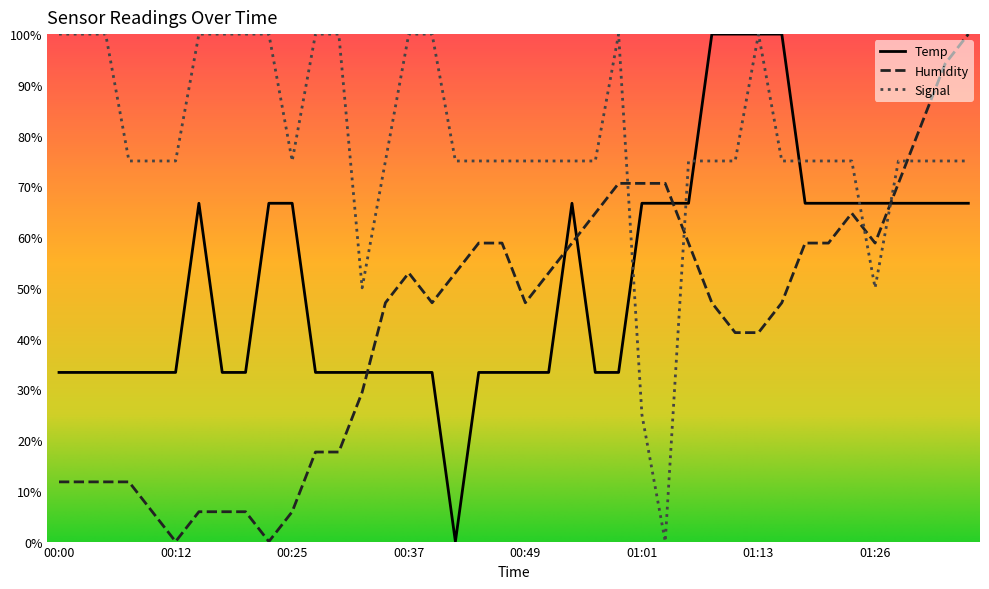

List the series in order of their overall mean, highest first.

Signal, Temp, Humidity